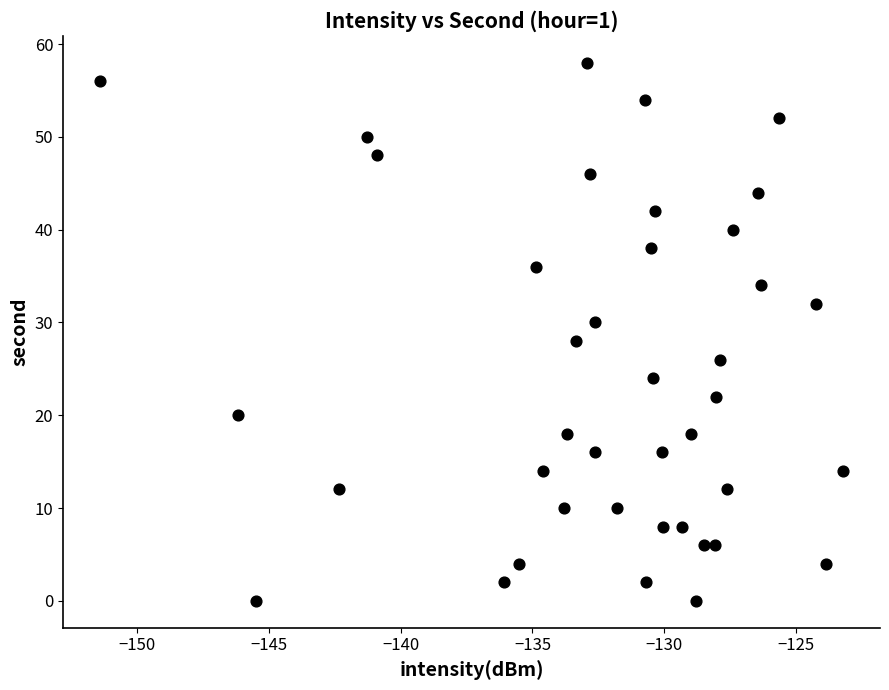

What is the range of Y values (max minus min)?

58